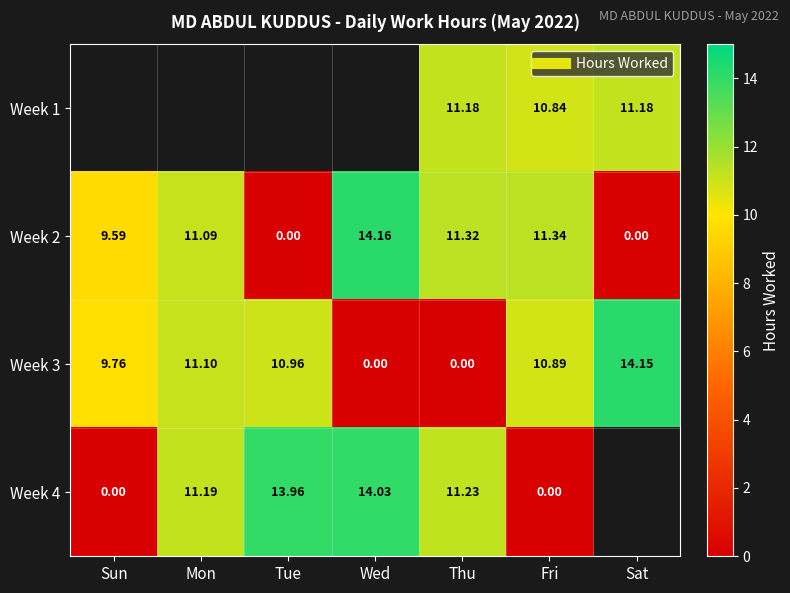

What is the difference between the maximum and minimum values in the Week 2 series?

14.2